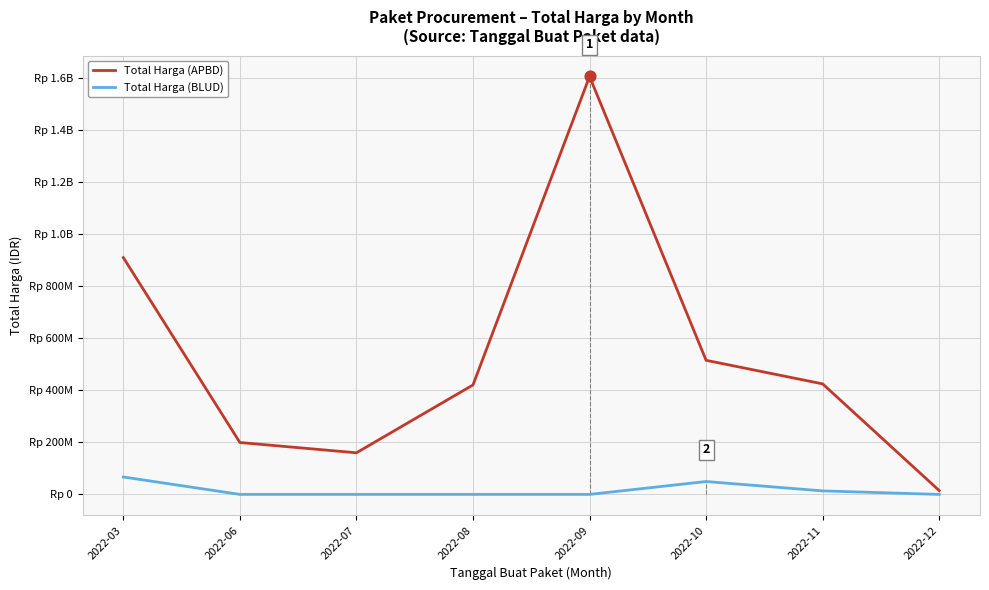

At how many categories does at least one series exceed 1212329733?

1